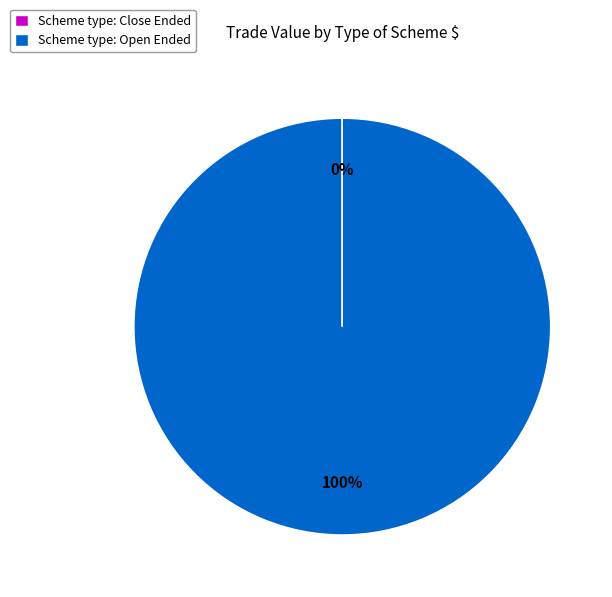

Which category has the biggest portion of the pie?

Scheme type: Open Ended